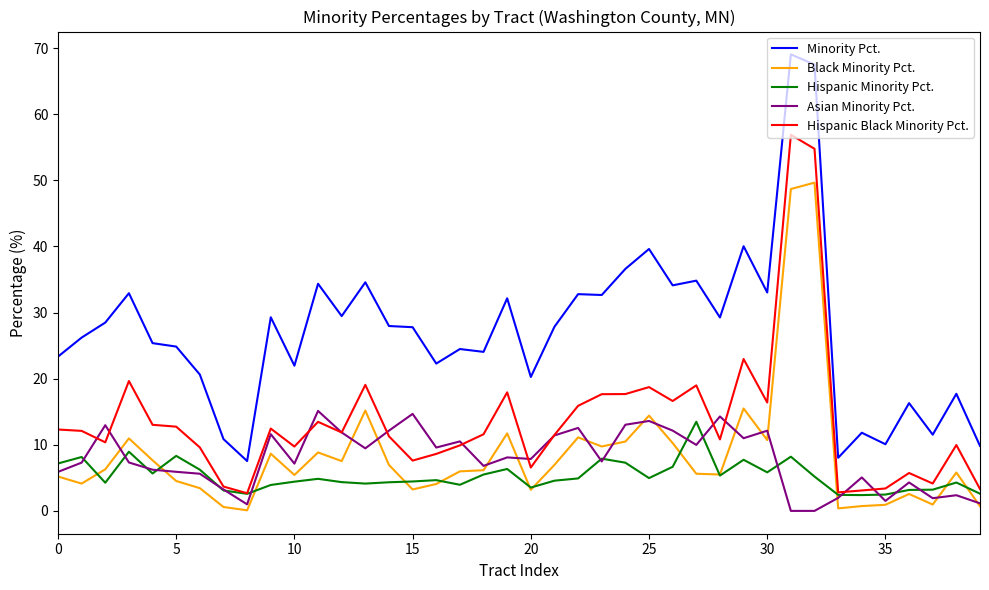

Which series has the largest range (max minus min)?

Minority Pct.